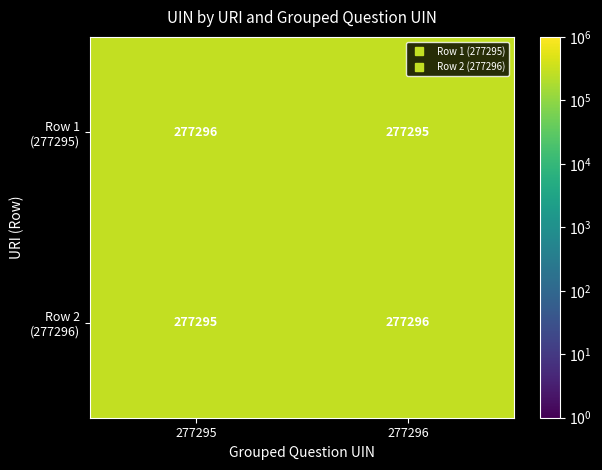

What is the total value across all series at 277295?

554591